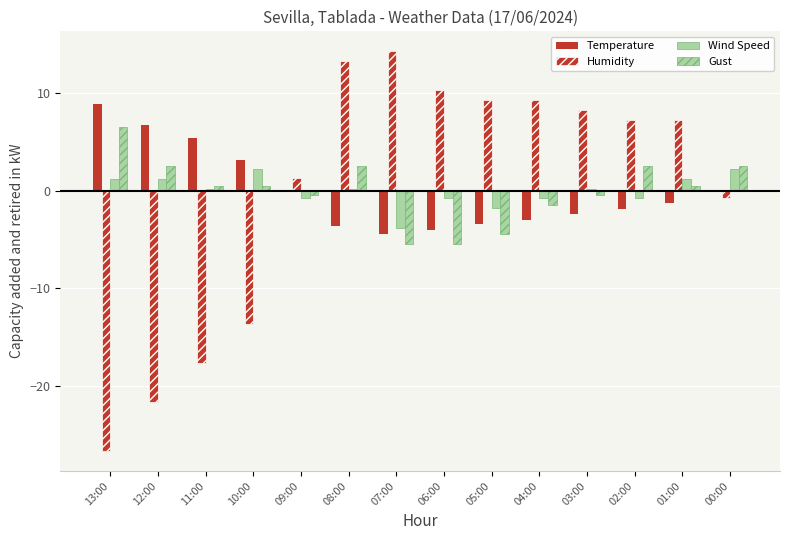

How many data points does each series have?

14